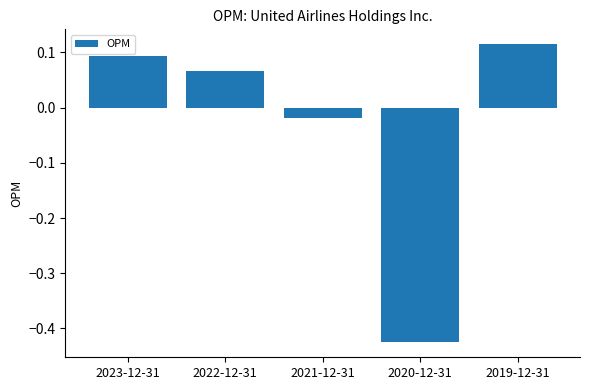

Between 2023-12-31 and 2020-12-31, which is larger?

2023-12-31